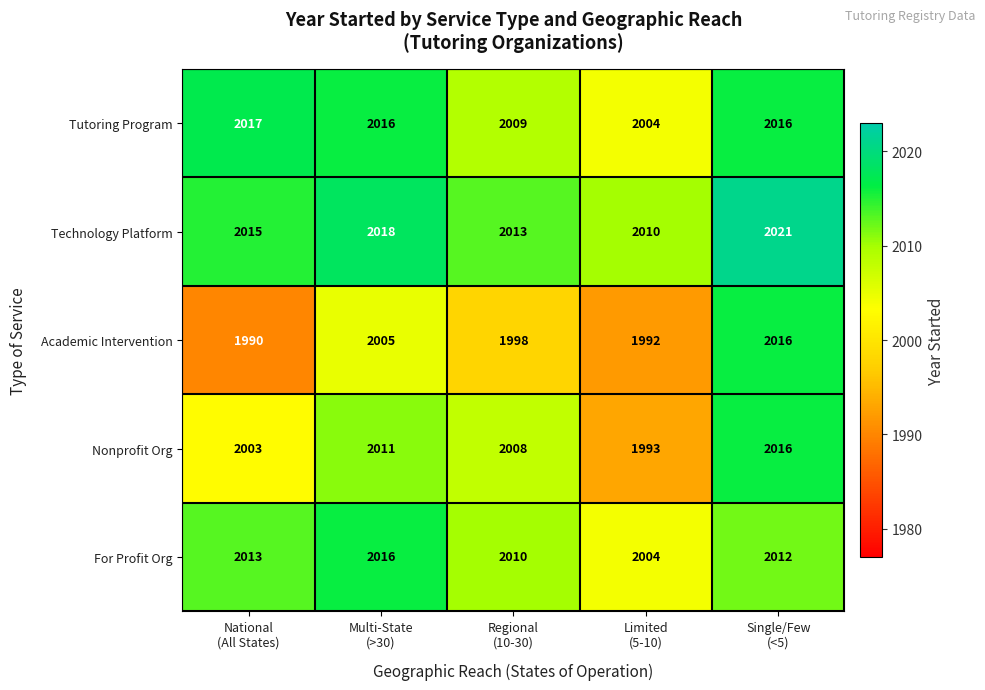

At how many categories does at least one series exceed 2002?

5